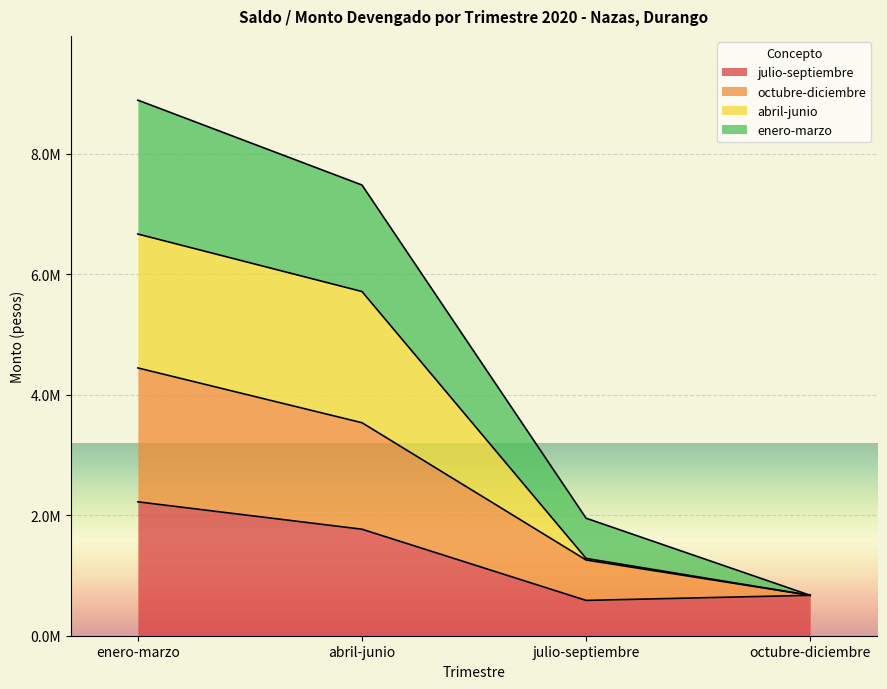

Is the value of octubre-diciembre at julio-septiembre greater than the value of julio-septiembre at julio-septiembre?

Yes